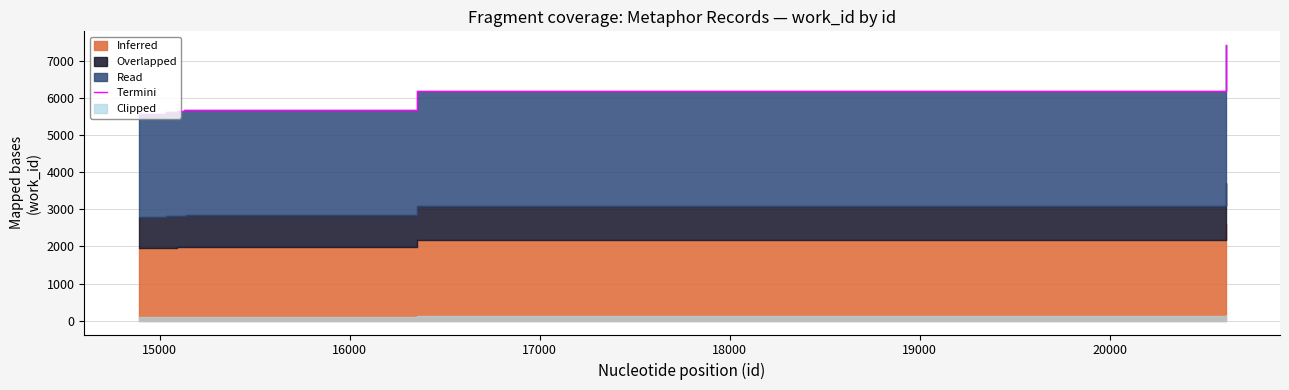

Reading right to left, transcribe all the data shown in this chart.

7421	6179	5670	5666	5647	5614	5615	5615	5619	5574